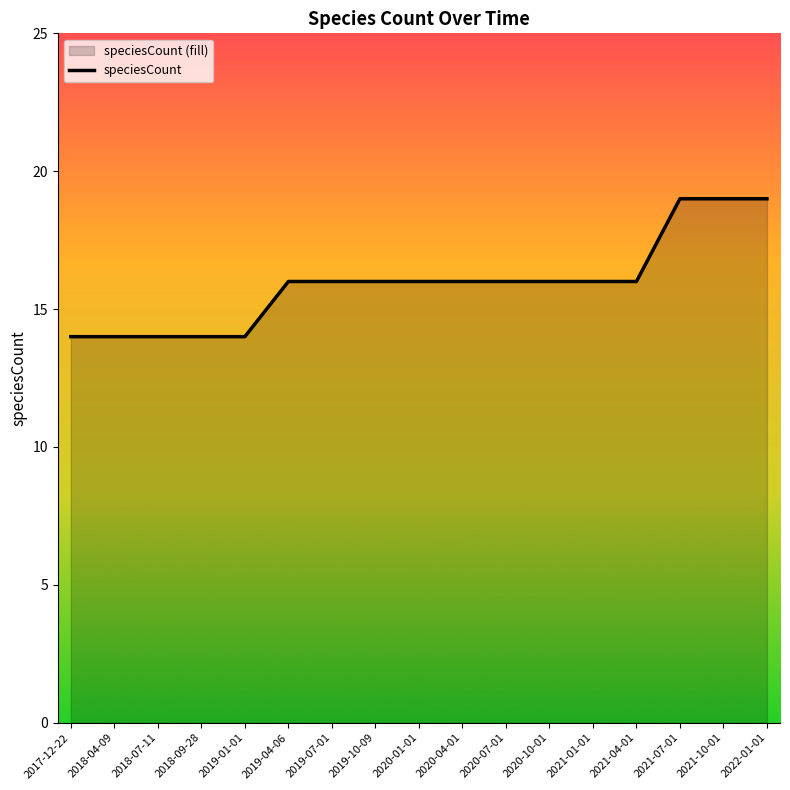

Read the value at 2018-09-28.

14